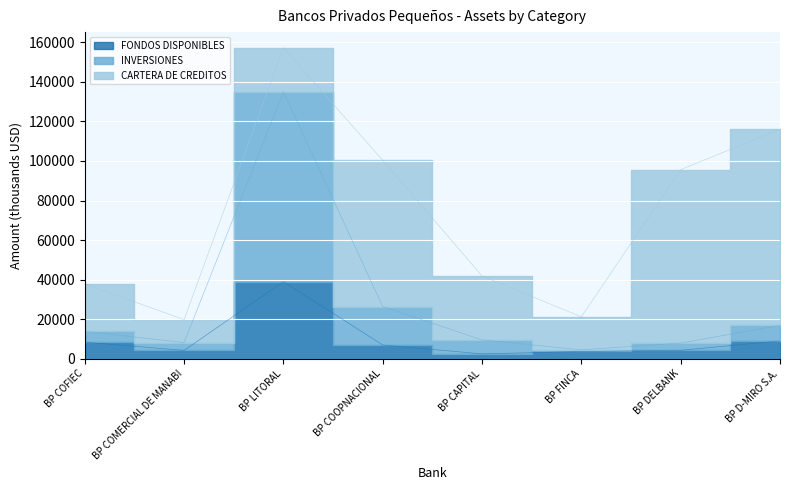

Which series has the largest range (max minus min)?

INVERSIONES